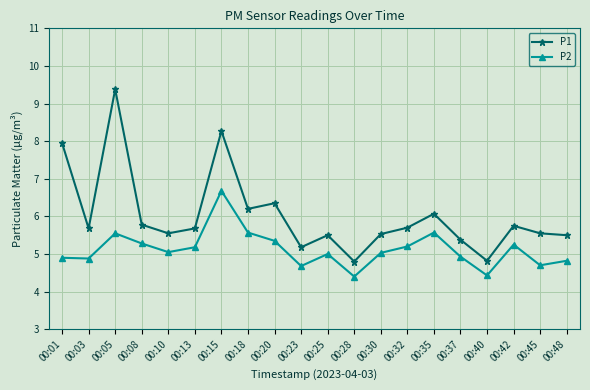

The P1 series shows 3.5 at 00:32. True or false?

False